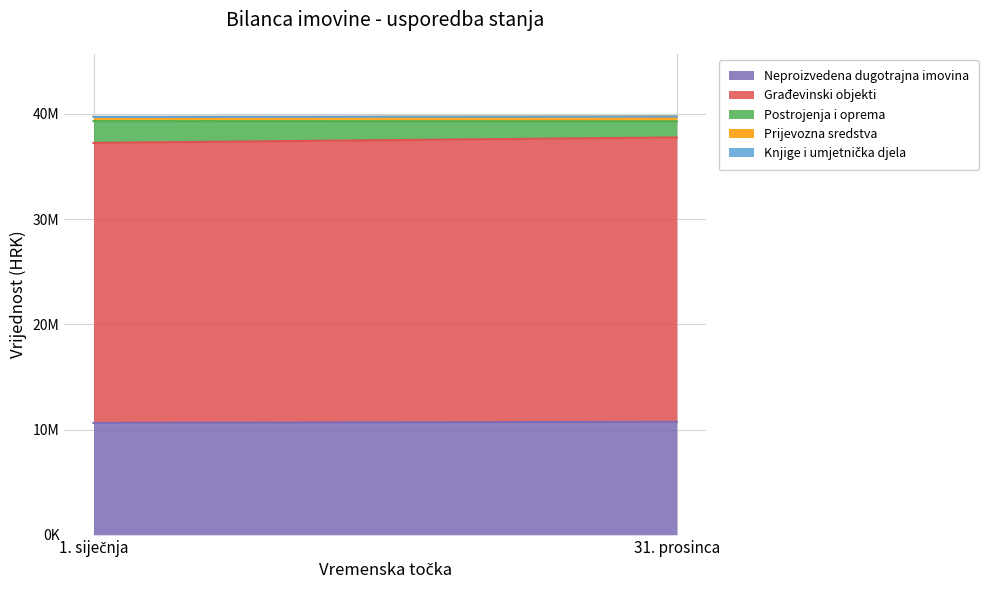

What is the difference between the highest and lowest values at 31. prosinca?

27018791.3